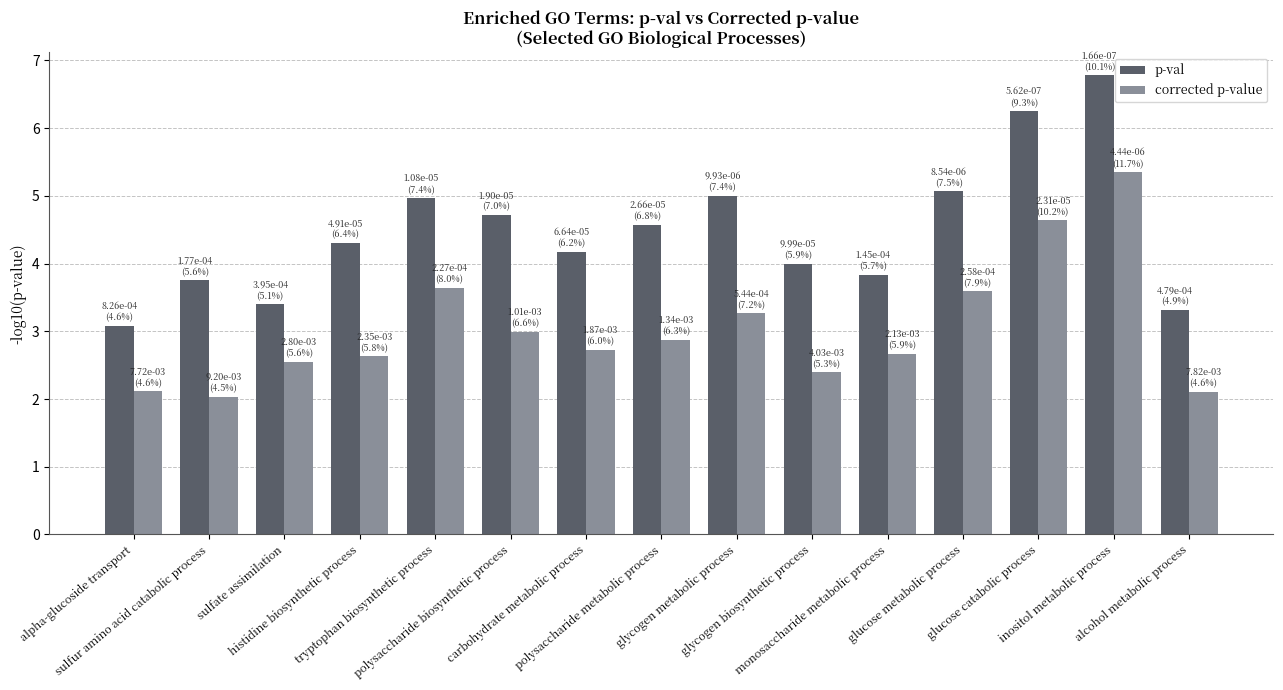

Rank the series at sulfate assimilation from lowest to highest value.

corrected p-value, p-val